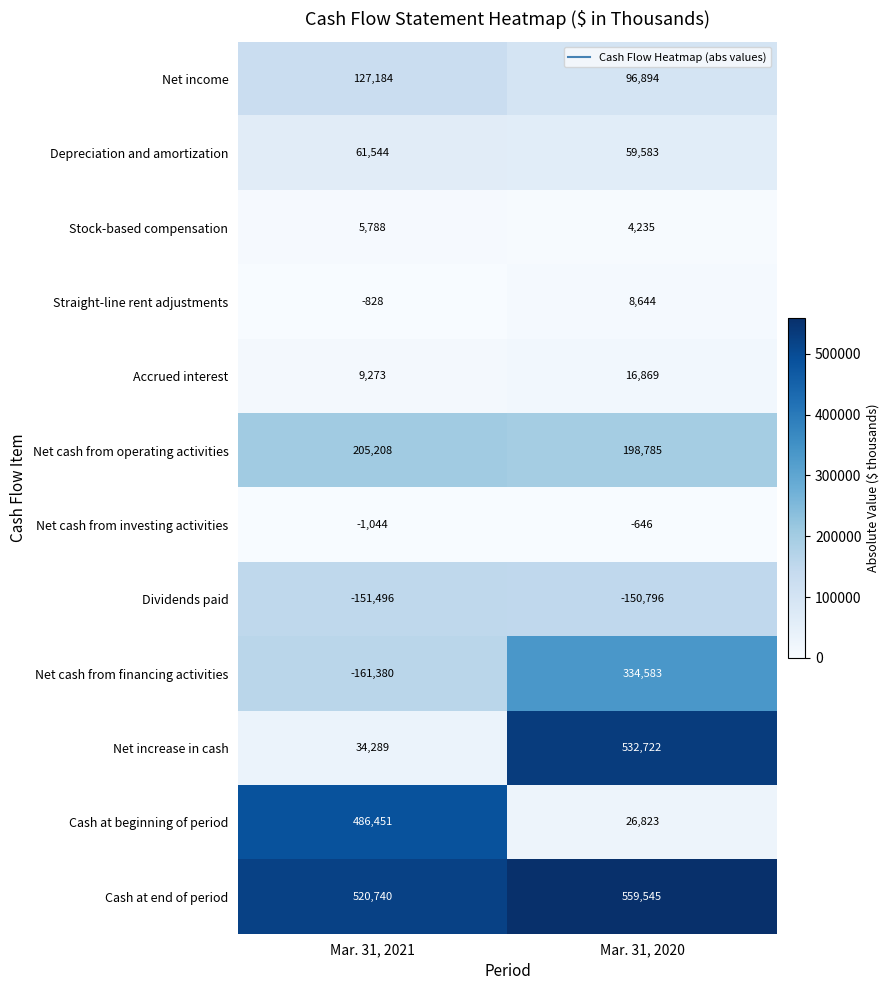

What is the sum of the Depreciation and amortization values at Mar. 31, 2020 and Mar. 31, 2021?

121127